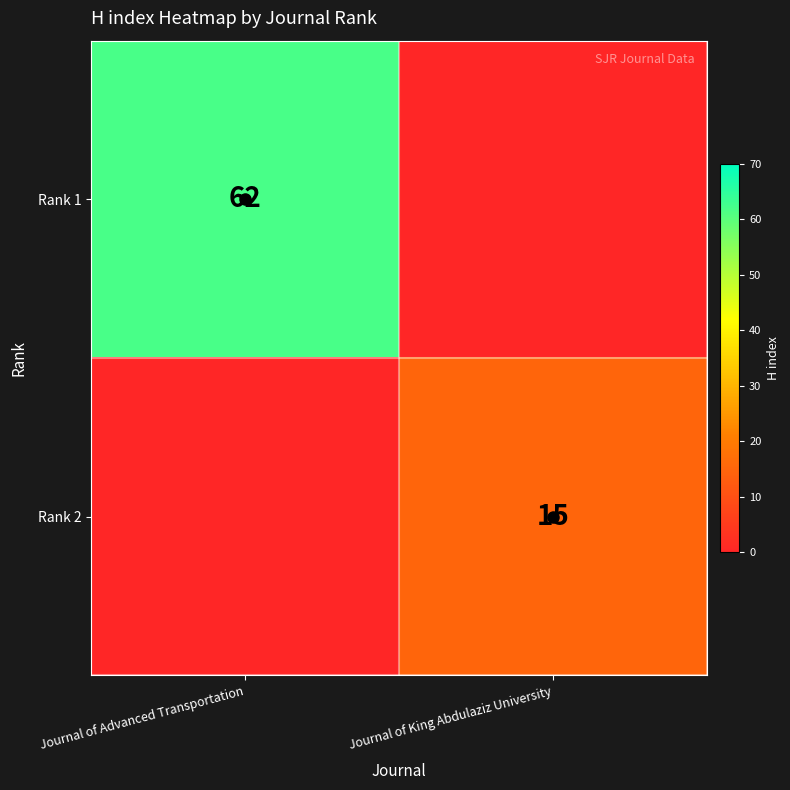

Is the value of Rank 1 at Journal of Advanced Transportation greater than the value of Rank 2 at Journal of King Abdulaziz University?

Yes